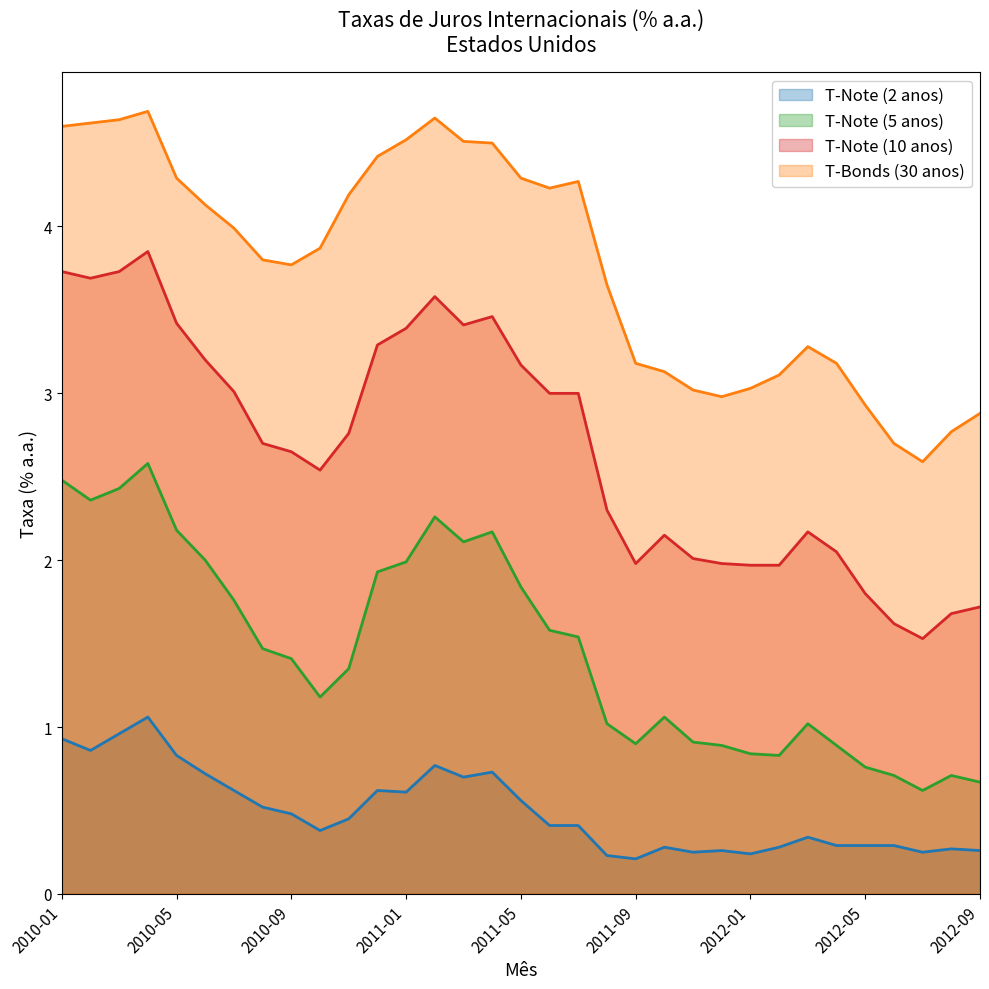

What is the total value across all series at 2011-03?

10.7